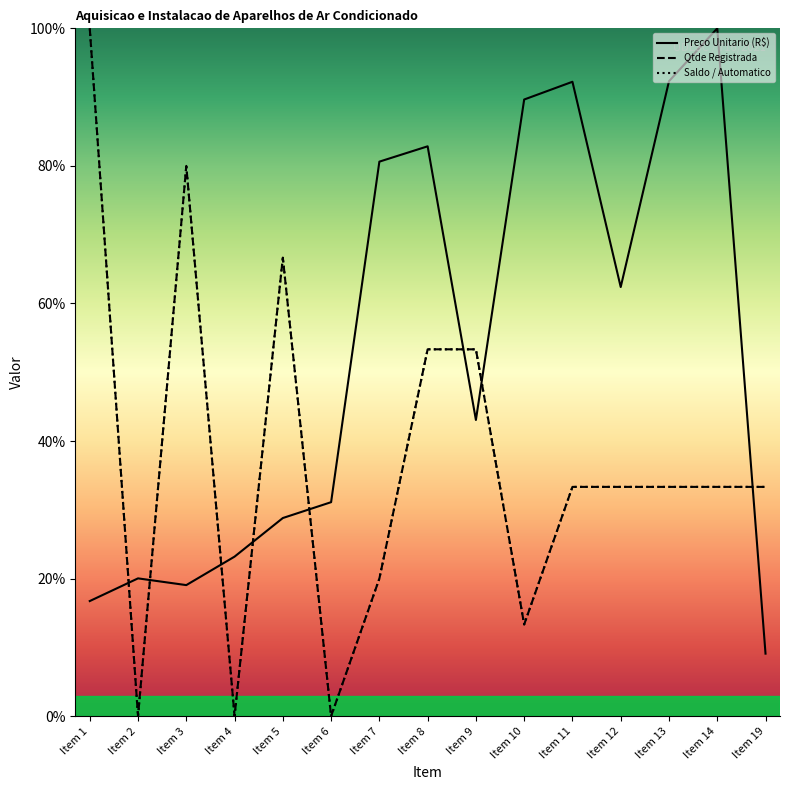

What is the difference between the maximum and minimum values in the Preco Unitario (R$) series?

90.9